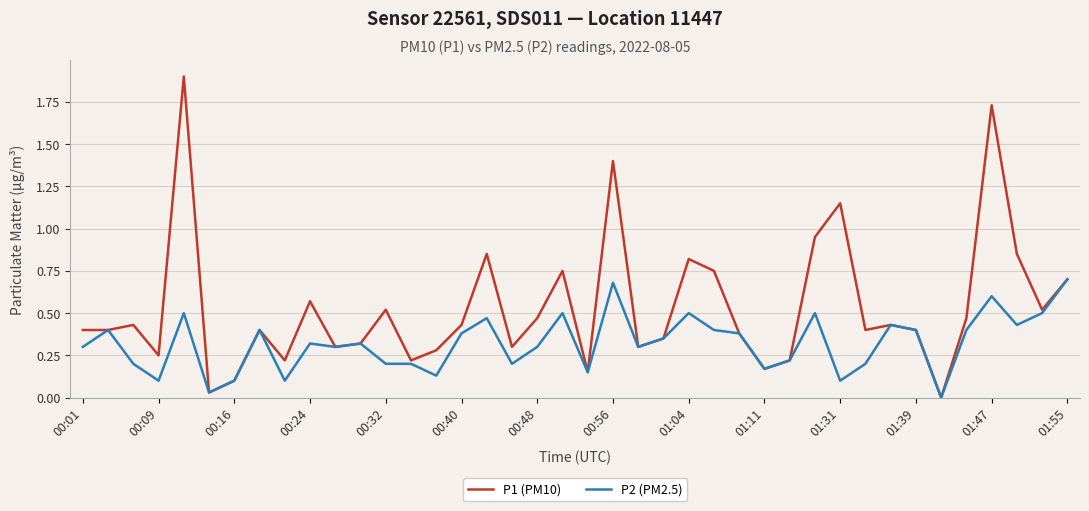

What is the highest value of the P1 (PM10) series?

1.9